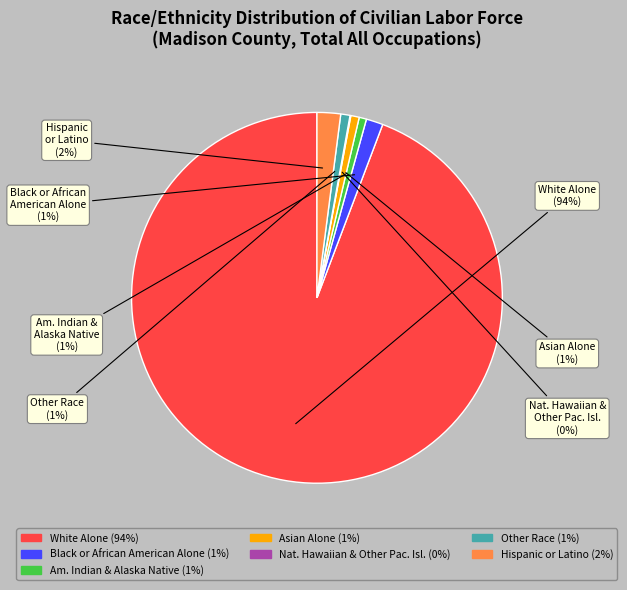

Does any single category account for the majority?

Yes